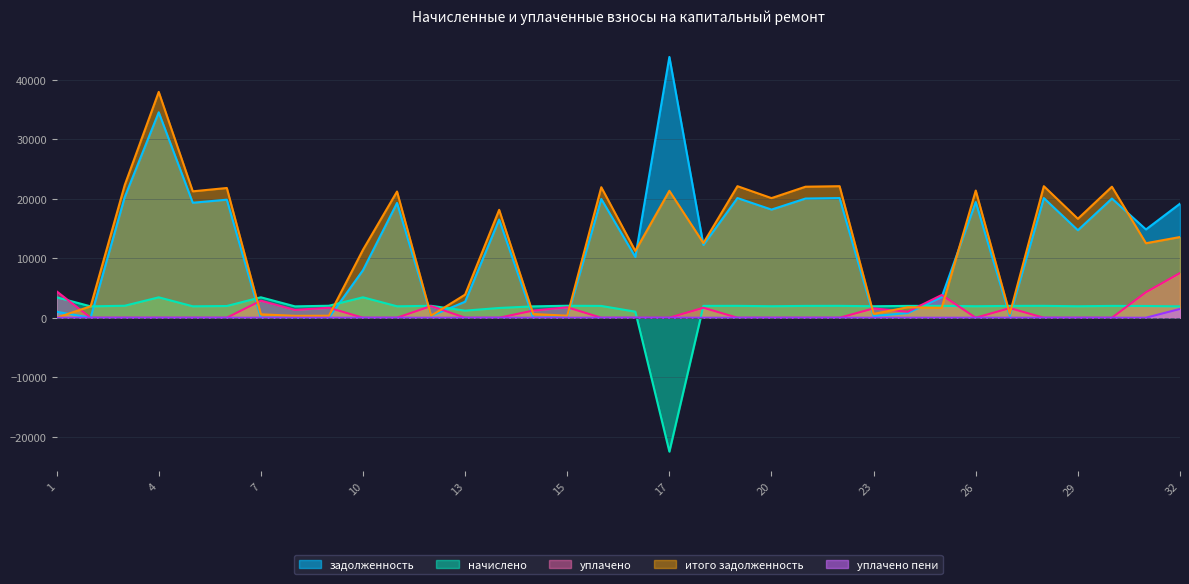

What is the label of the 23rd point from the left?

21